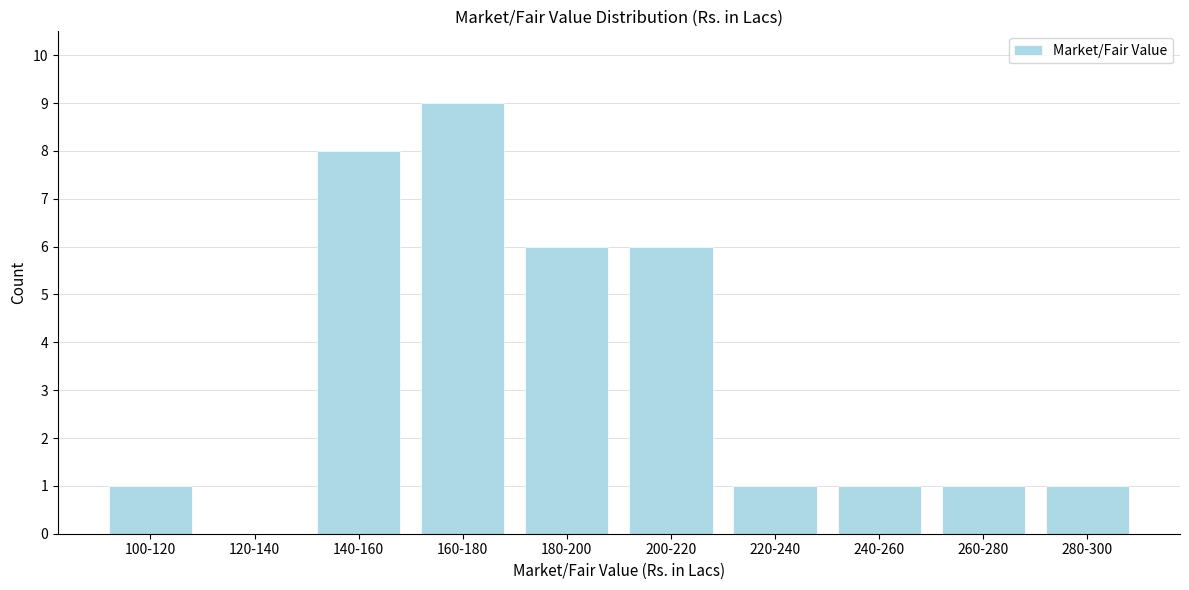

Reading left to right, list all the values displayed in this chart.

100-120=1	120-140=0	140-160=8	160-180=9	180-200=6	200-220=6	220-240=1	240-260=1	260-280=1	280-300=1